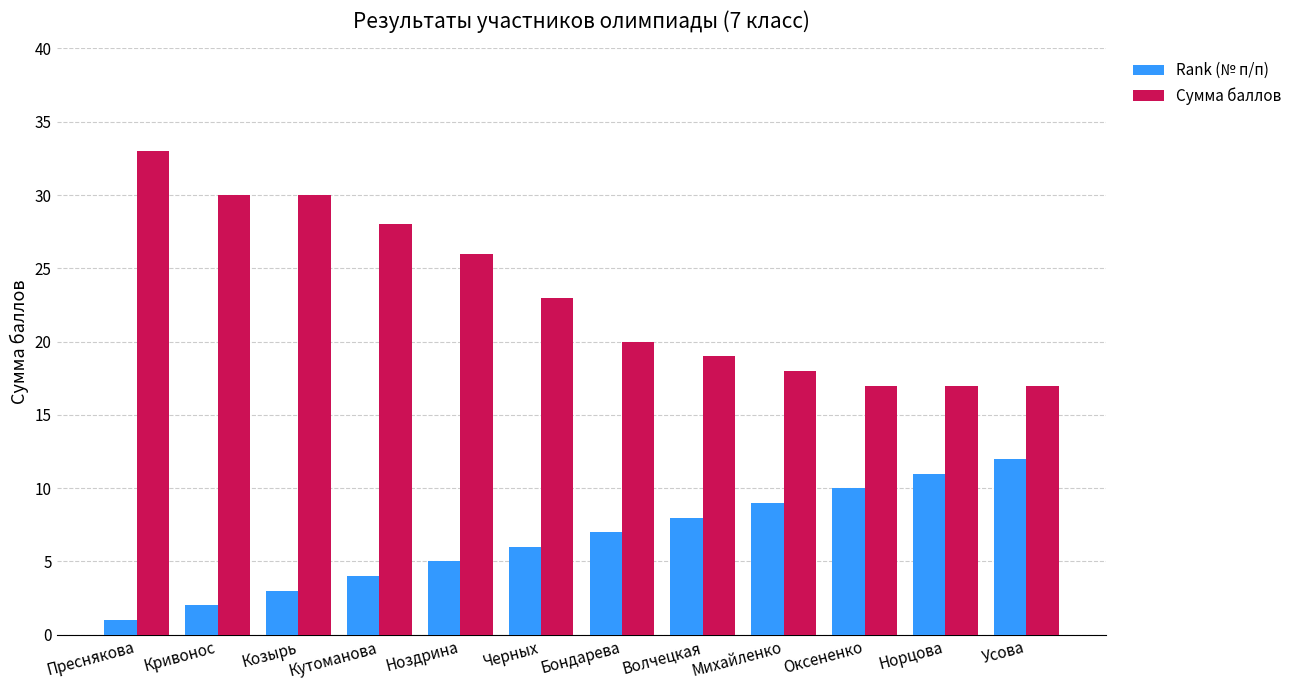

What is the sum of all Сумма баллов values?

278